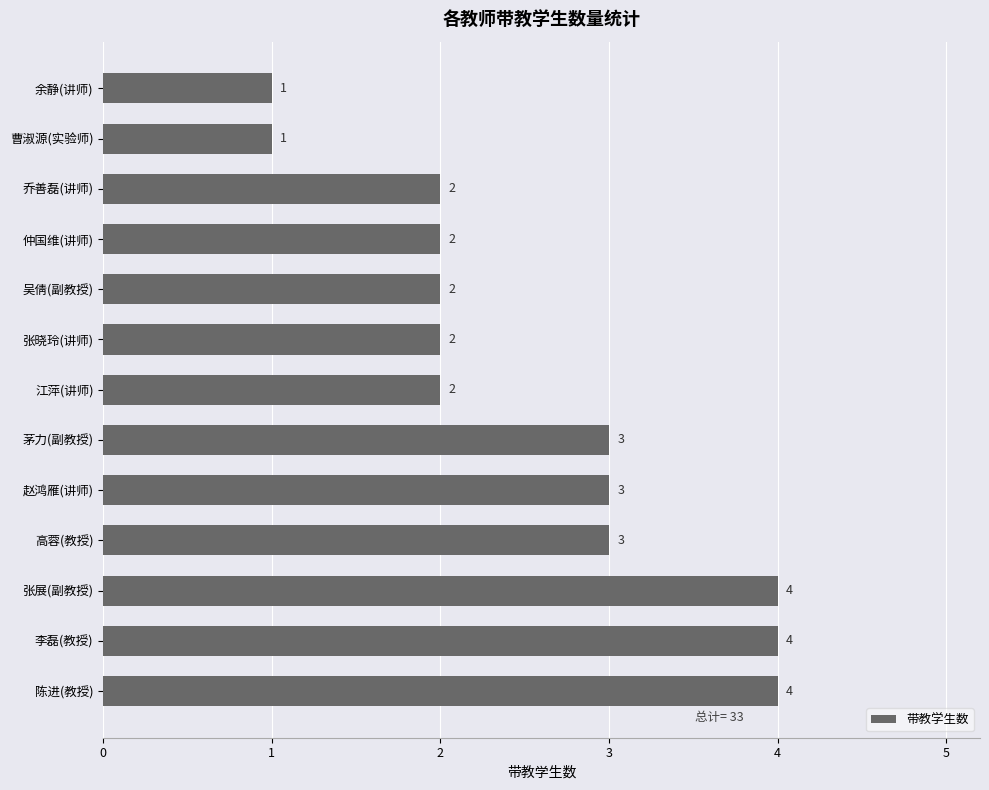

Reading top to bottom, list all the values displayed in this chart.

1	1	2	2	2	2	2	3	3	3	4	4	4